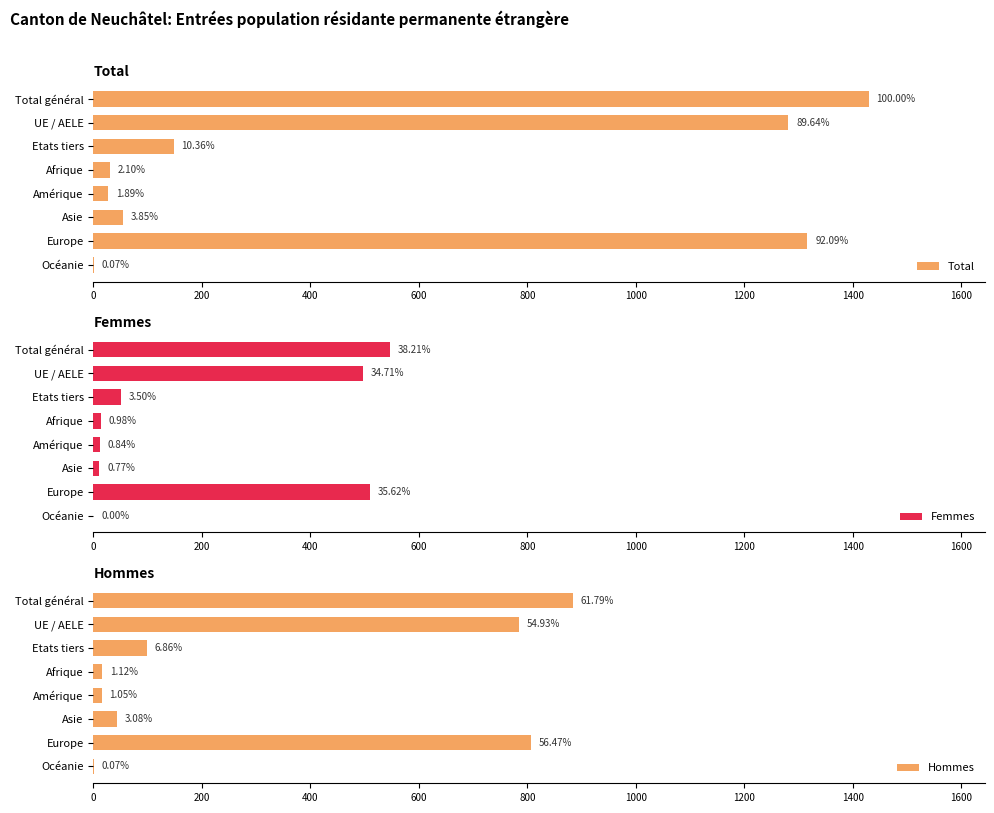

How many data points in Total are above 148?

3